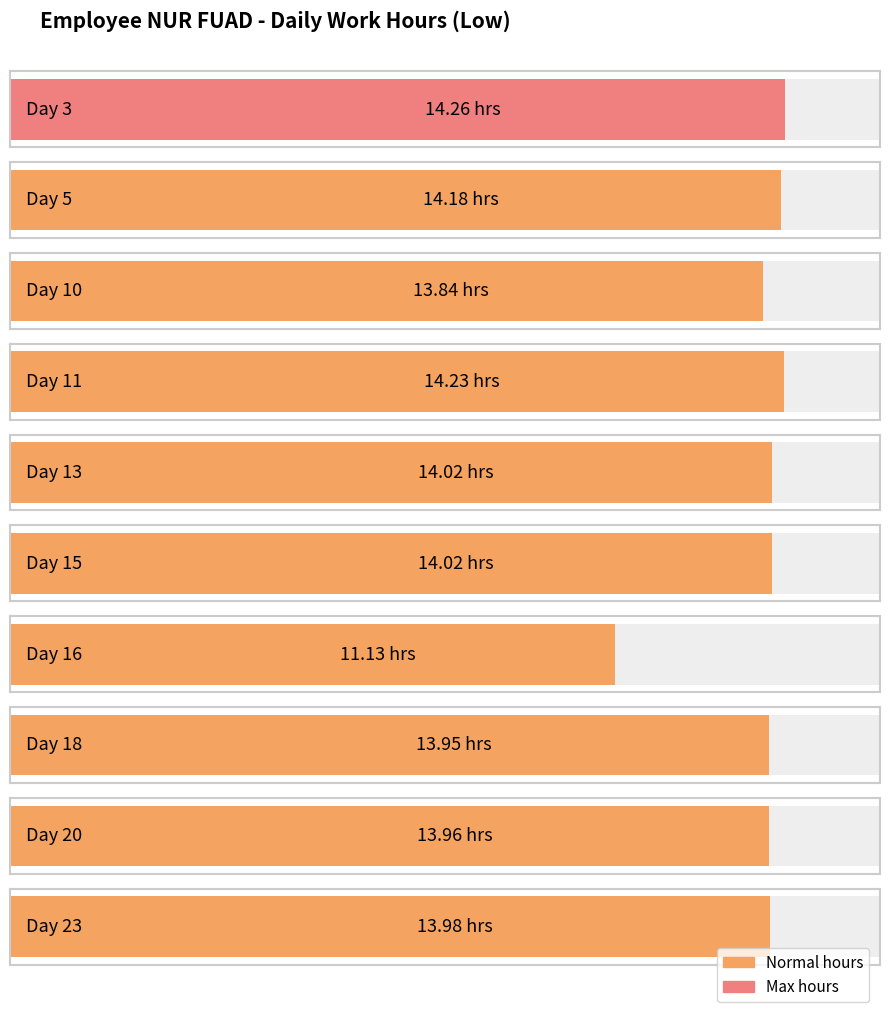

Reading left to right, list all the values displayed in this chart.

Day 3=14.3	Day 5=14.2	Day 10=13.8	Day 11=14.2	Day 13=14.0	Day 15=14.0	Day 16=11.1	Day 18=13.9	Day 20=14.0	Day 23=14.0